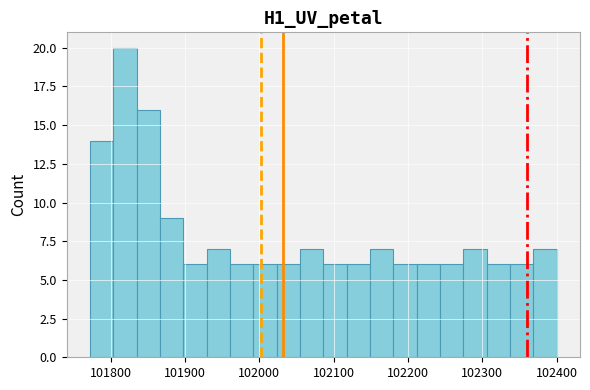

Around what value on the x-axis is the tallest bar? Give the approximate position of its centre, as read against the axis.

101820